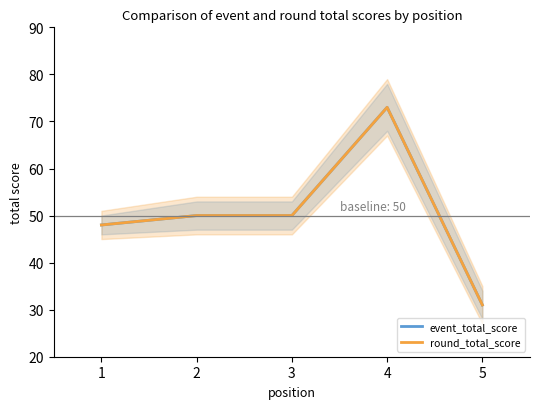

How many values in the event_total_score series exceed 50?

1